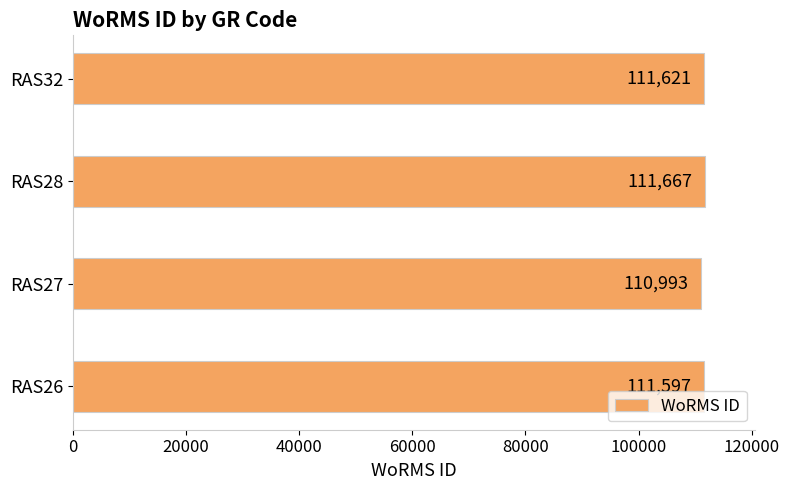

True or false: the data shows 111597 at RAS26.

True